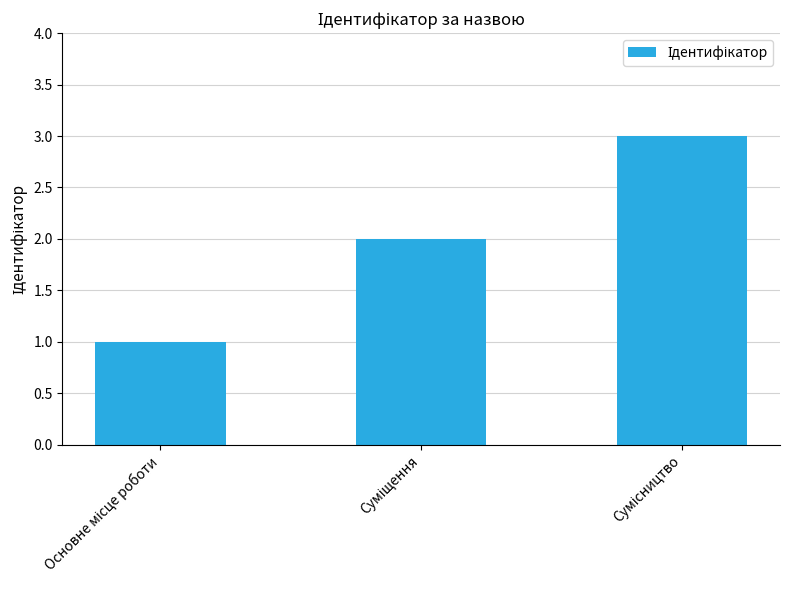

What is the greatest value displayed?

3